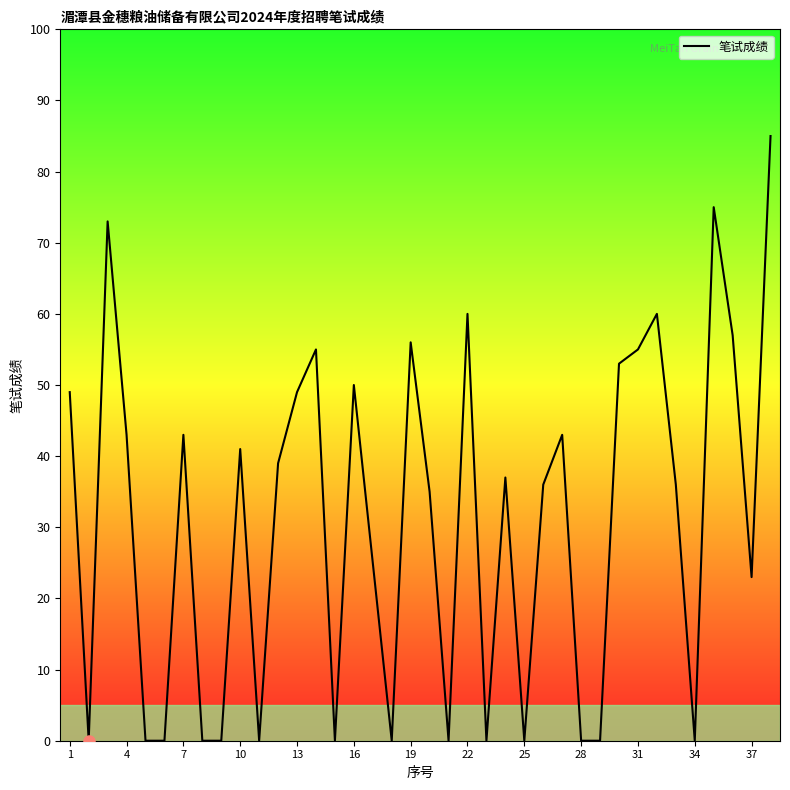

What is the greatest value displayed?

85